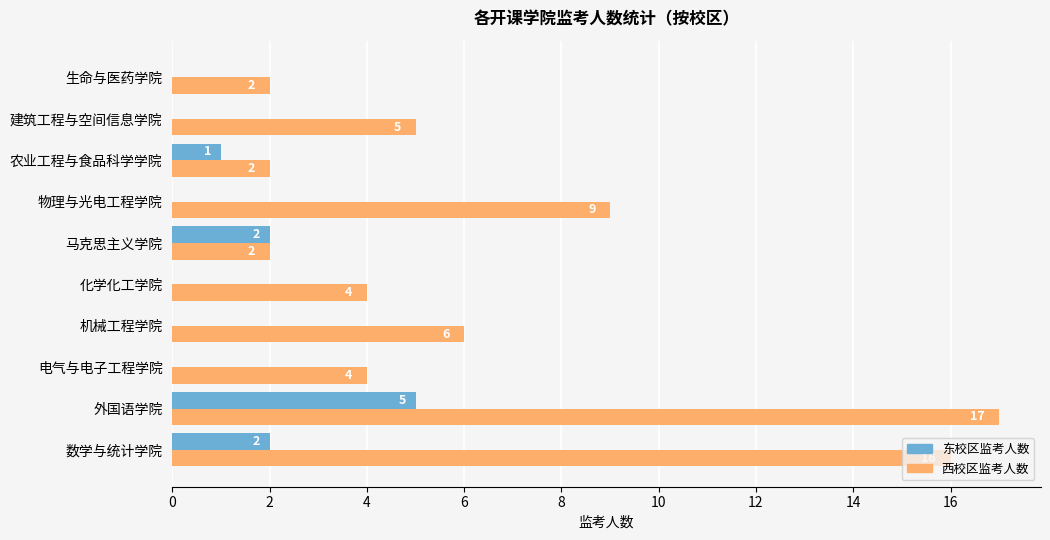

Which series has the largest total across all categories?

西校区监考人数